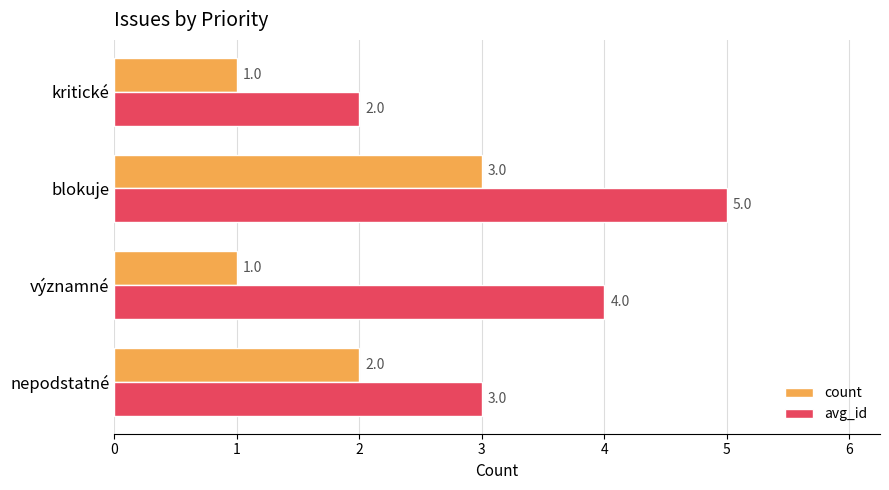

Between nepodstatné and blokuje, which series saw the biggest shift?

avg_id